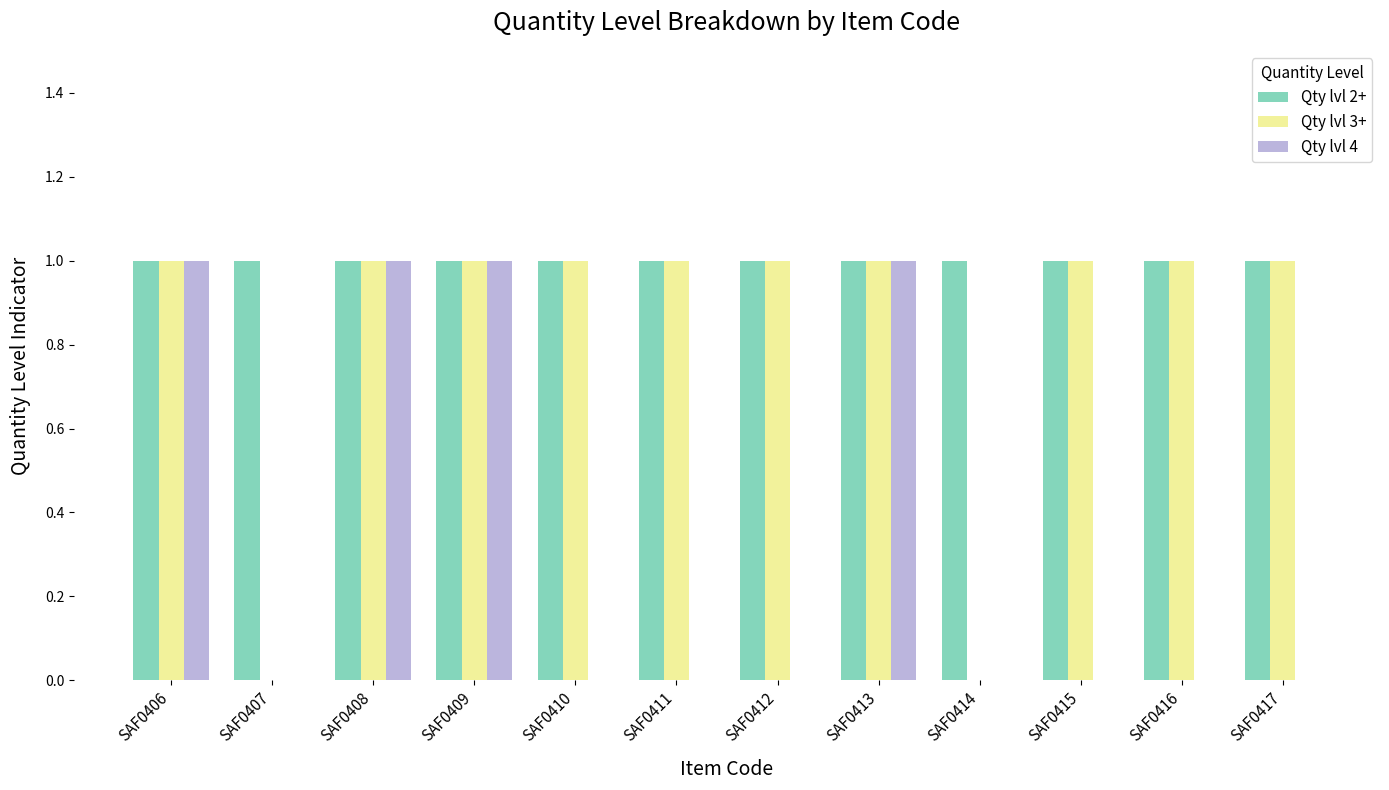

Is the value of Qty lvl 2+ at SAF0409 greater than the value of Qty lvl 4 at SAF0412?

Yes